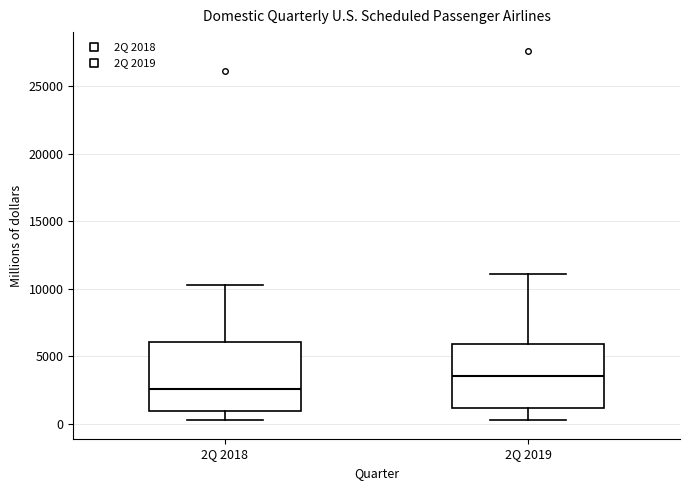

Which box's median line is the lowest?

2Q 2018